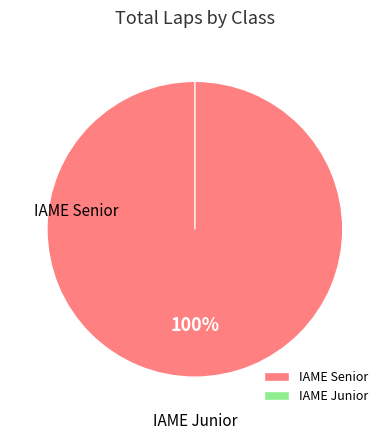

Is it true that 6 is 10% of the pie?

True